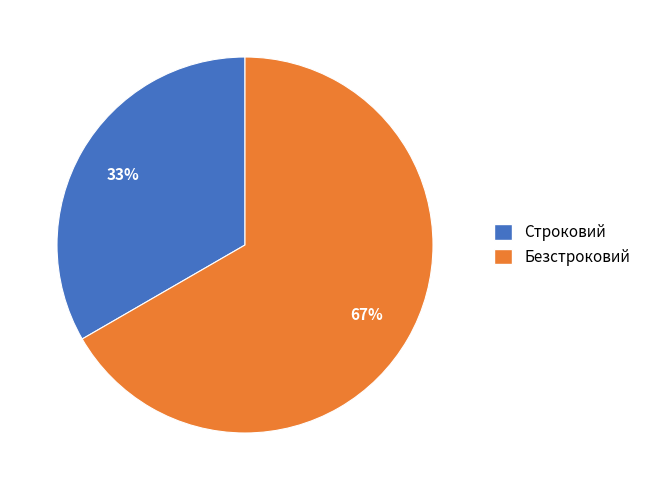

Is the sum of Безстроковий and Строковий greater than half?

Yes